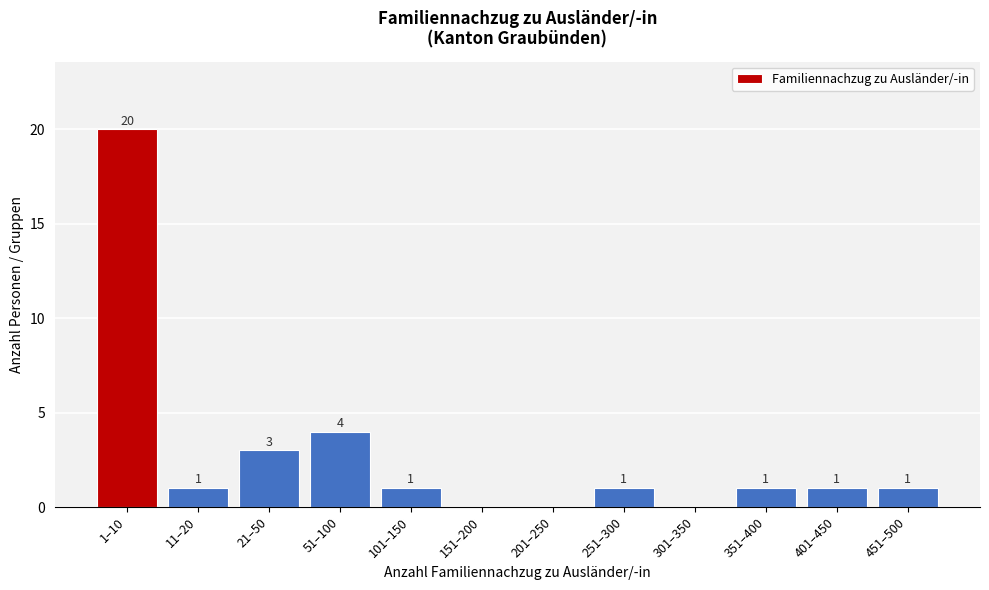

Reading left to right, extract all data points from this chart.

1–10=20	11–20=1	21–50=3	51–100=4	101–150=1	151–200=0	201–250=0	251–300=1	301–350=0	351–400=1	401–450=1	451–500=1